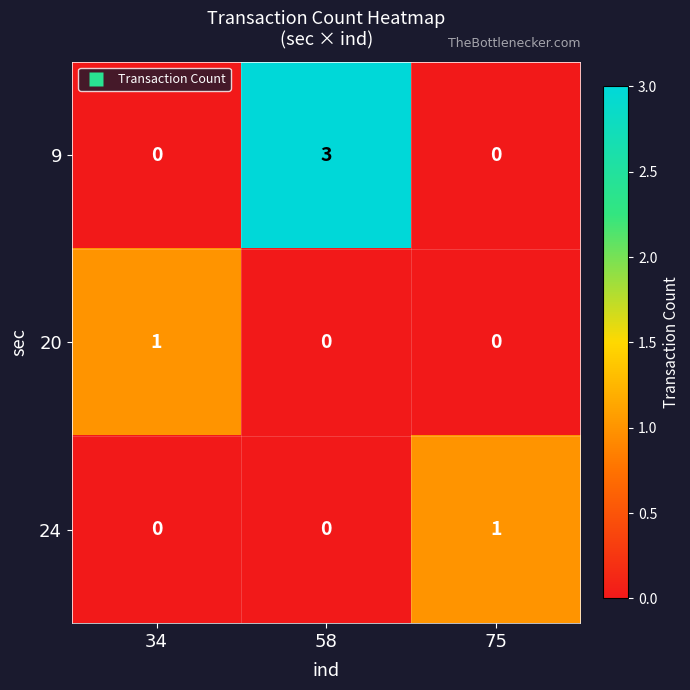

Reading left to right, what are all the values shown in this chart?

9: 34=0	58=3	75=0
20: 34=1	58=0	75=0
24: 34=0	58=0	75=1